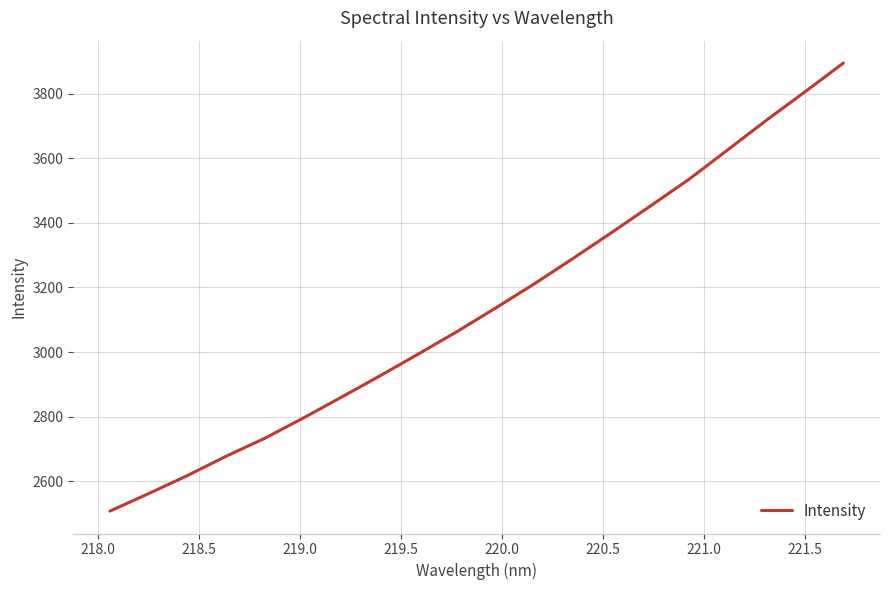

What is the difference between the maximum and minimum values?

1387.1